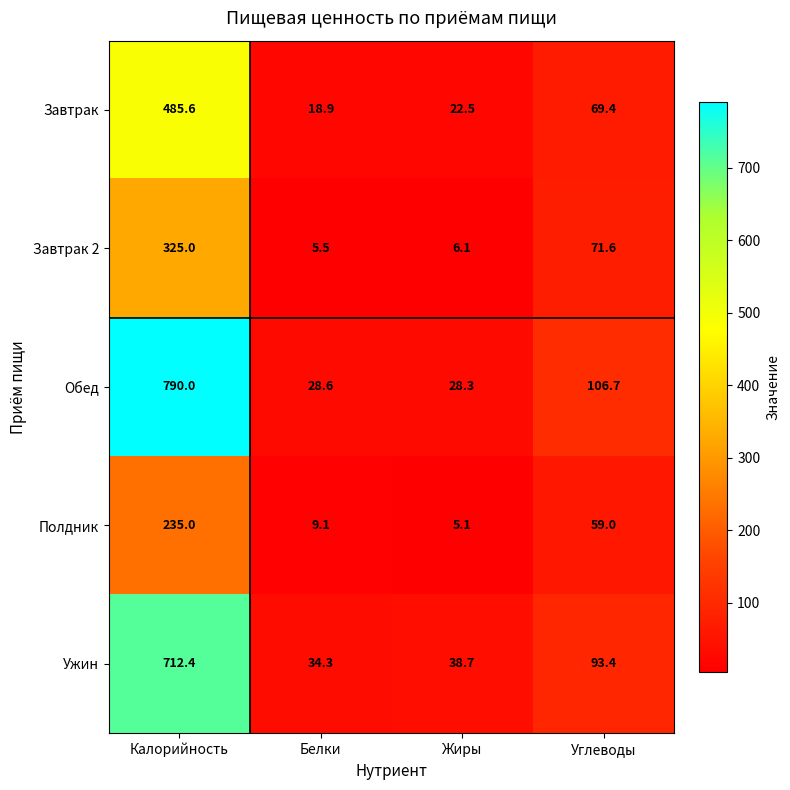

Reading left to right, transcribe all the data shown in this chart.

Завтрак: Калорийность=485.6	Белки=18.9	Жиры=22.5	Углеводы=69.4
Завтрак 2: Калорийность=325.0	Белки=5.5	Жиры=6.1	Углеводы=71.6
Обед: Калорийность=790.0	Белки=28.6	Жиры=28.3	Углеводы=106.7
Полдник: Калорийность=235.0	Белки=9.1	Жиры=5.1	Углеводы=59.0
Ужин: Калорийность=712.4	Белки=34.3	Жиры=38.7	Углеводы=93.4